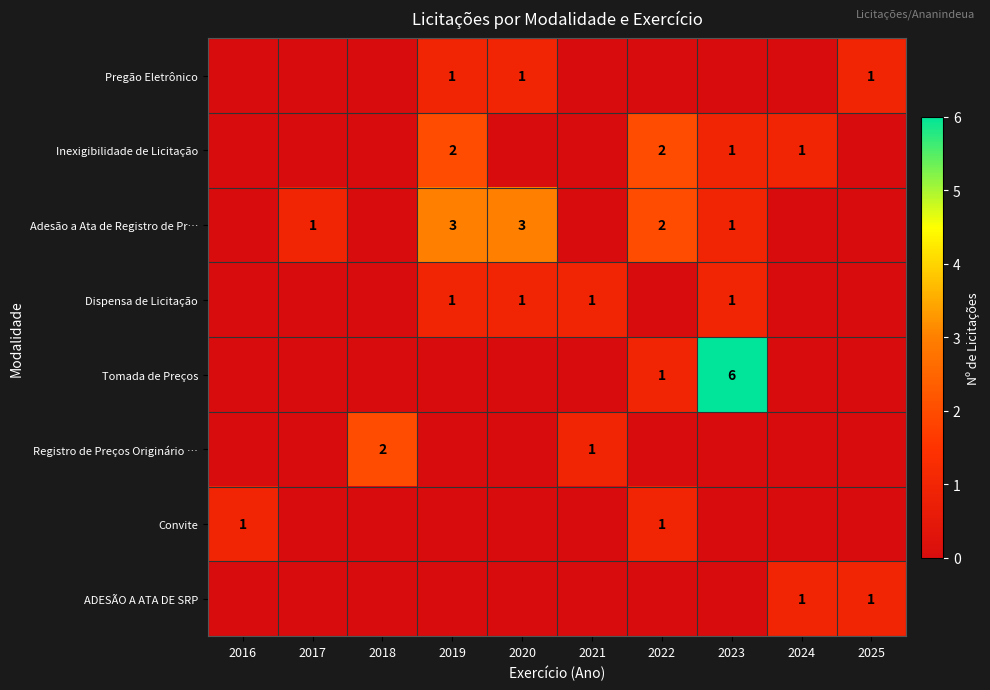

The value of ADESÃO A ATA DE SRP at 2024 is 1. True or false?

True